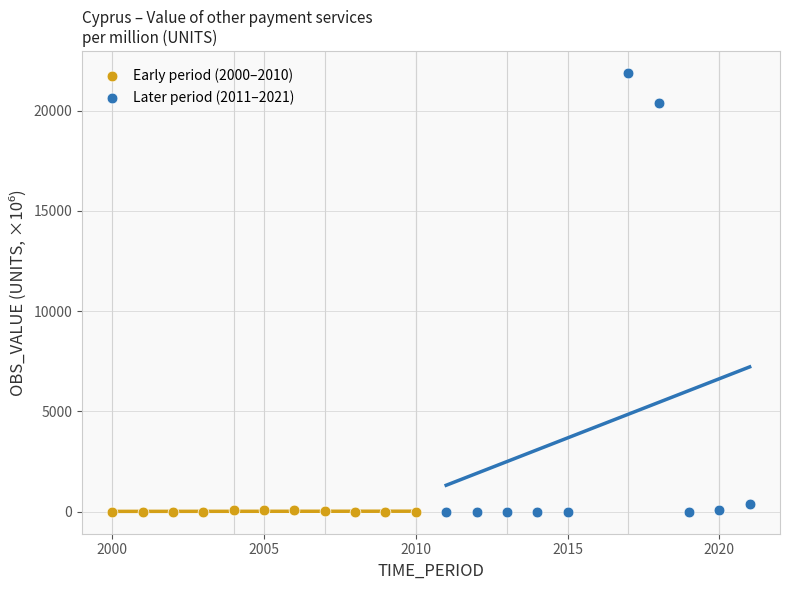

Which series has the widest spread of Y values?

Later period (2011–2021)